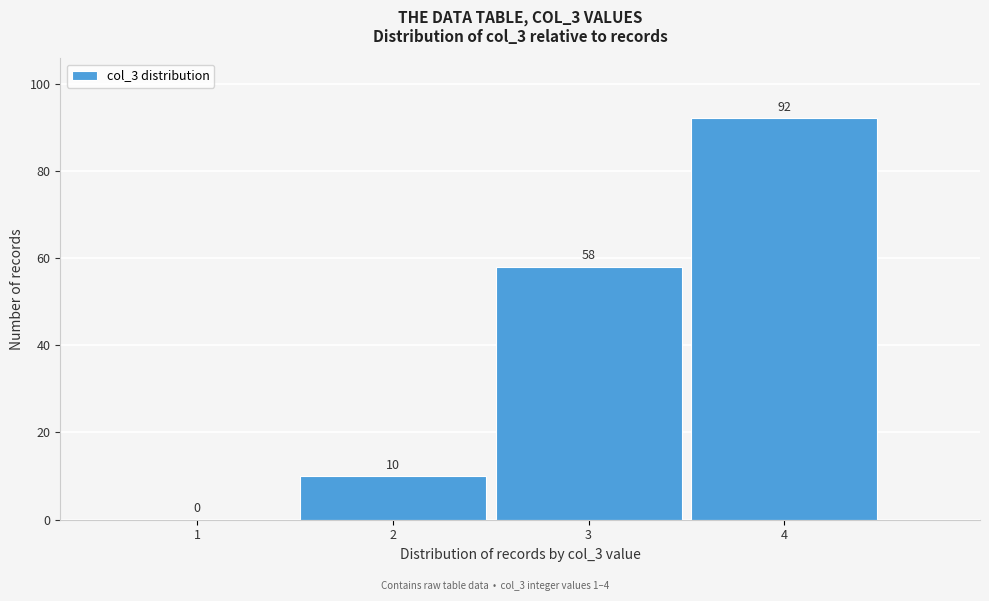

Reading left to right, what are all the values shown in this chart?

1=0	2=10	3=58	4=92